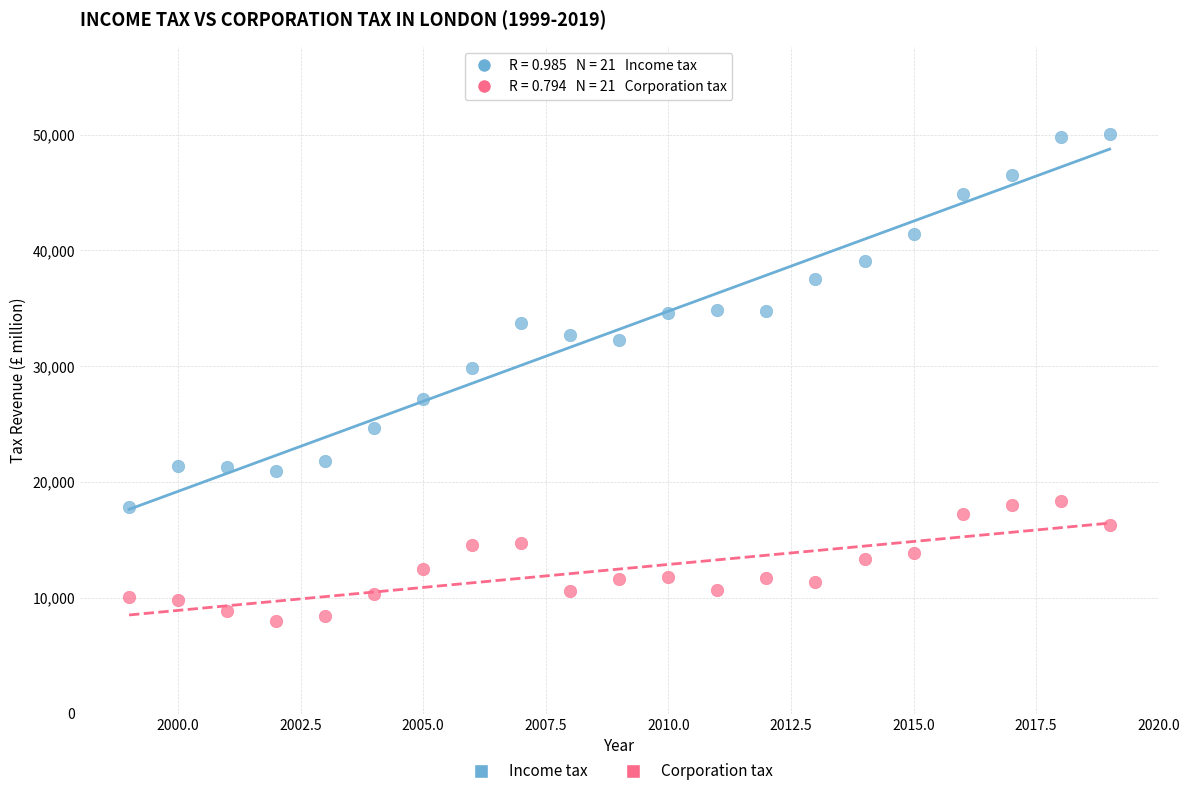

Which series contains the highest Y value?

Income tax